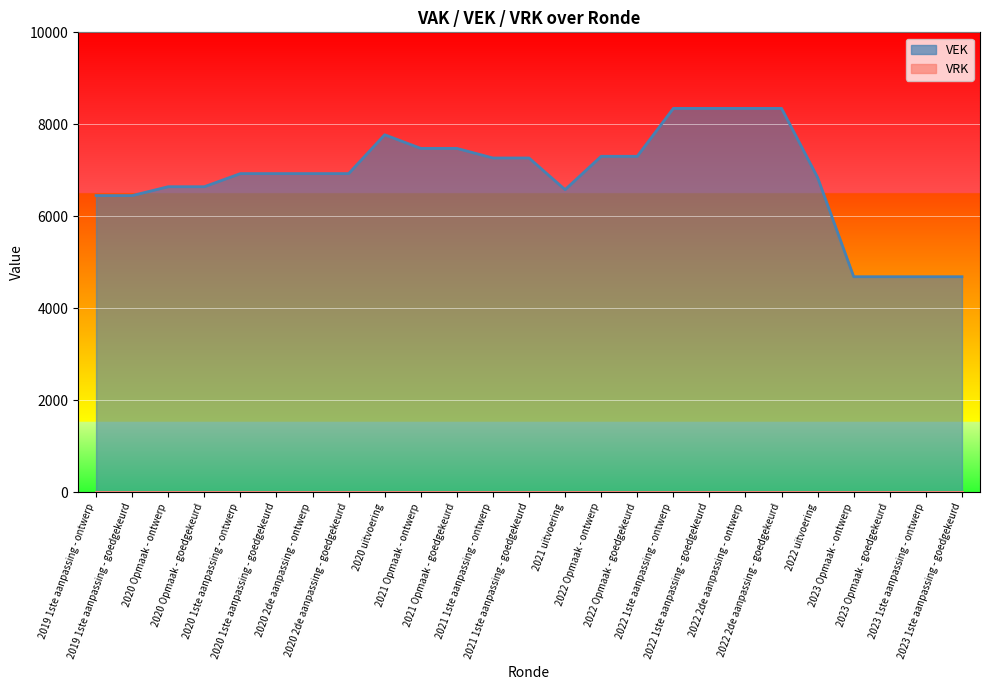

How many points are higher than both their immediate neighbors (excluding endpoints)?

1